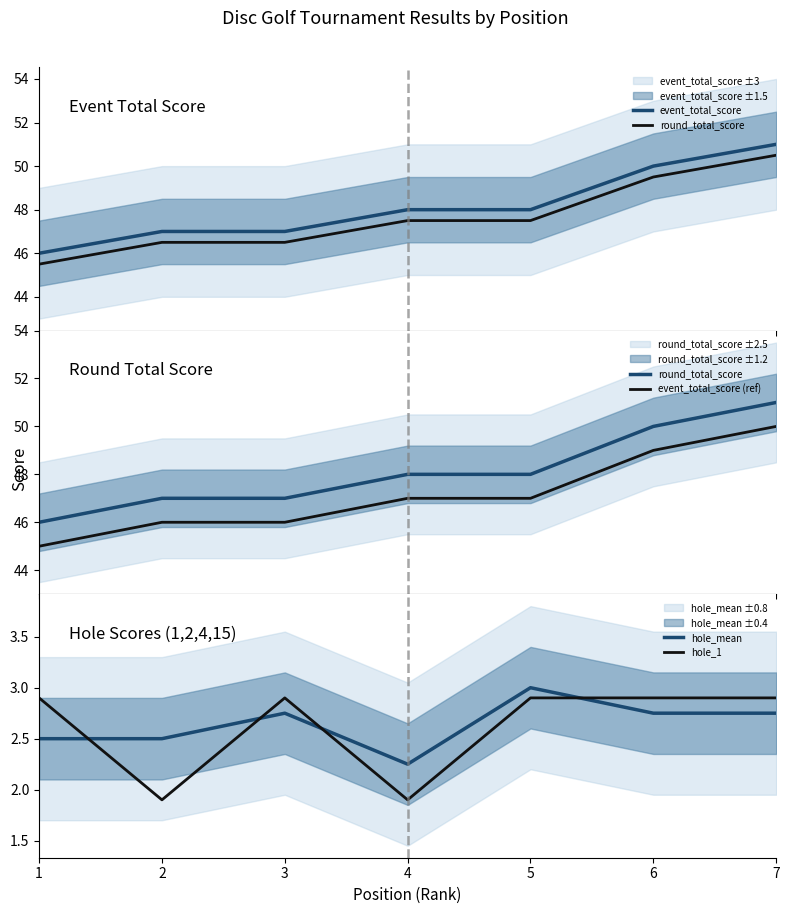

What are all the series names shown in the legend?

event_total_score, round_total_score, event_total_score (ref), hole_mean, hole_1